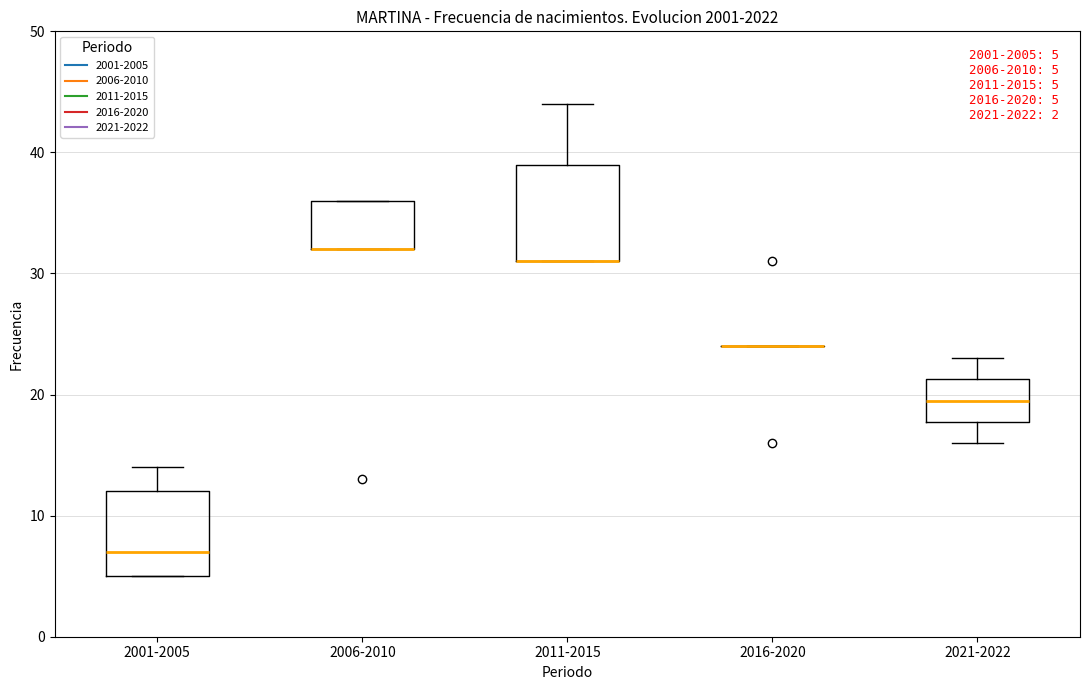

Comparing the boxes themselves (not the whiskers), which one is the tallest?

2011-2015